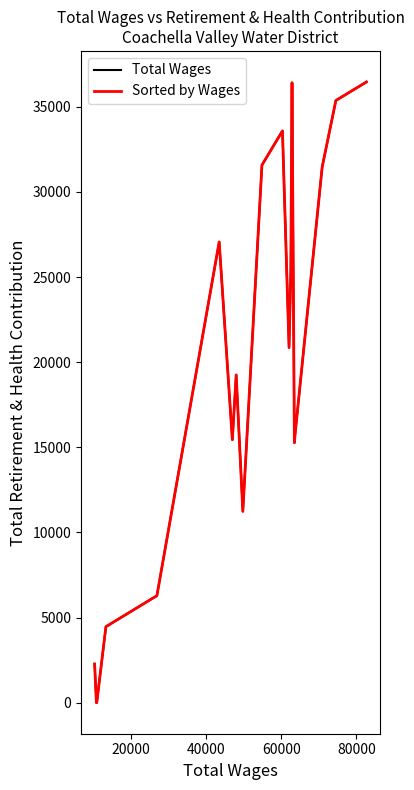

Is the value of Sorted by Wages at 100000 greater than the value of Total Wages at 100000?

No